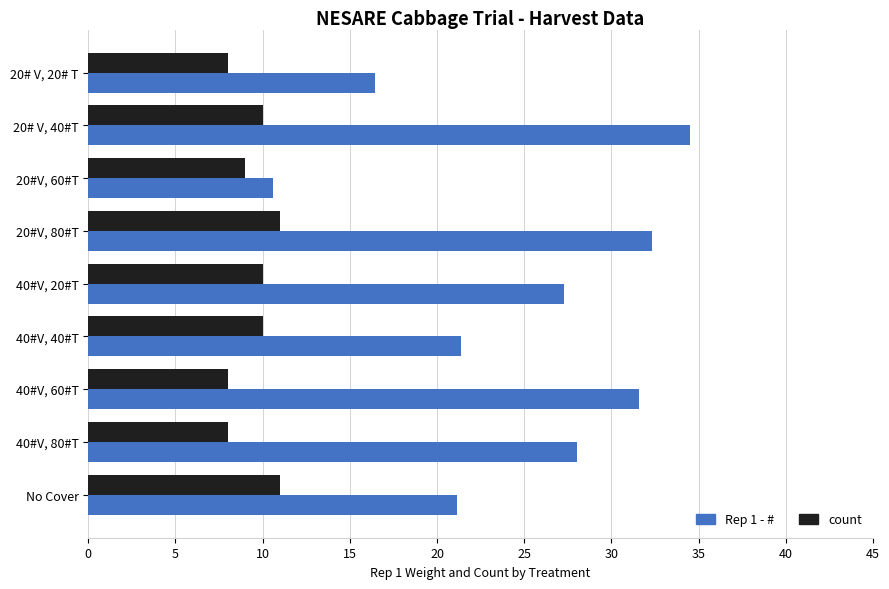

List the series in order of their peak value, lowest first.

count, Rep 1 - #